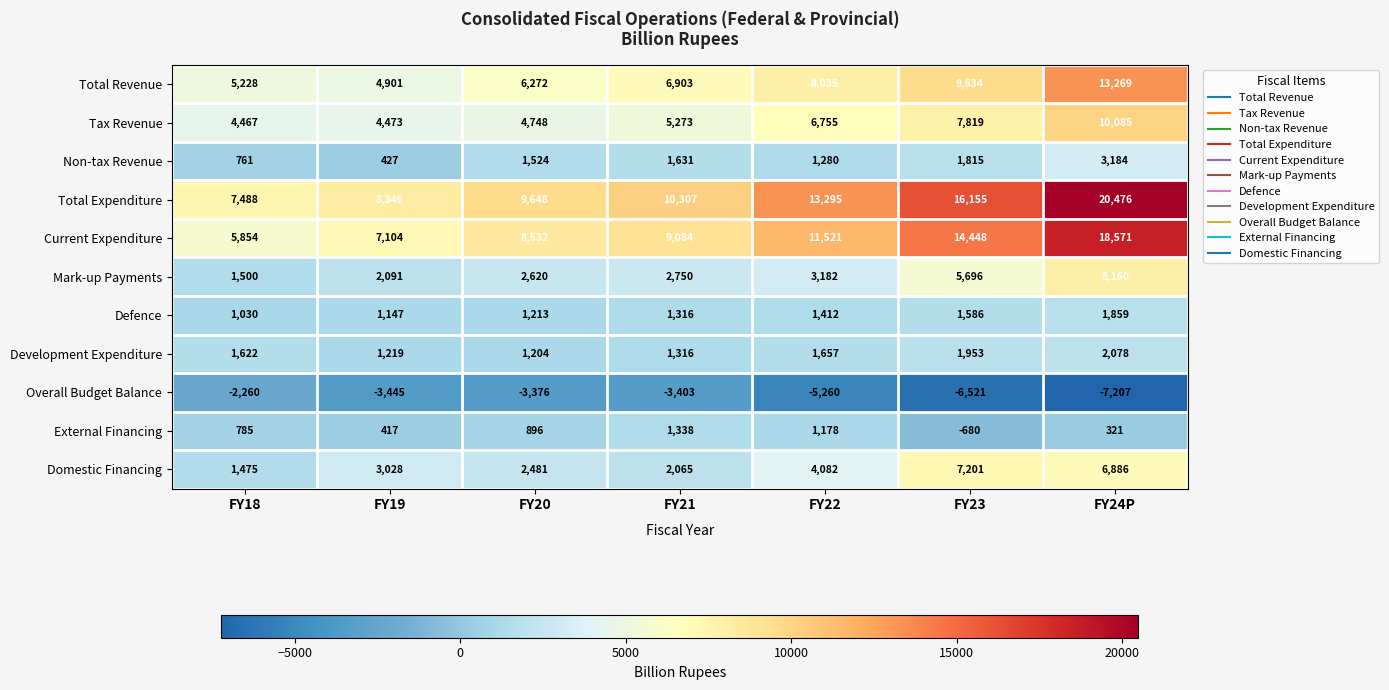

What is the approximate value of Total Expenditure at FY19?

8346